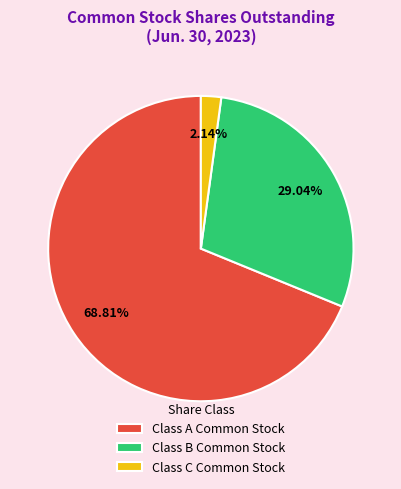

Is Class A Common Stock the majority of the pie?

Yes